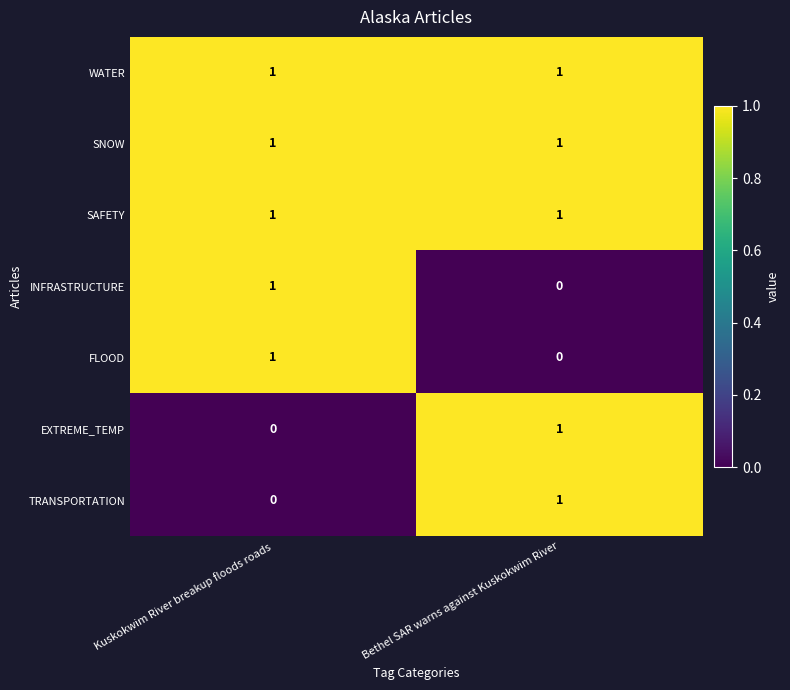

The SNOW series shows 1 at Kuskokwim River breakup floods roads. True or false?

True